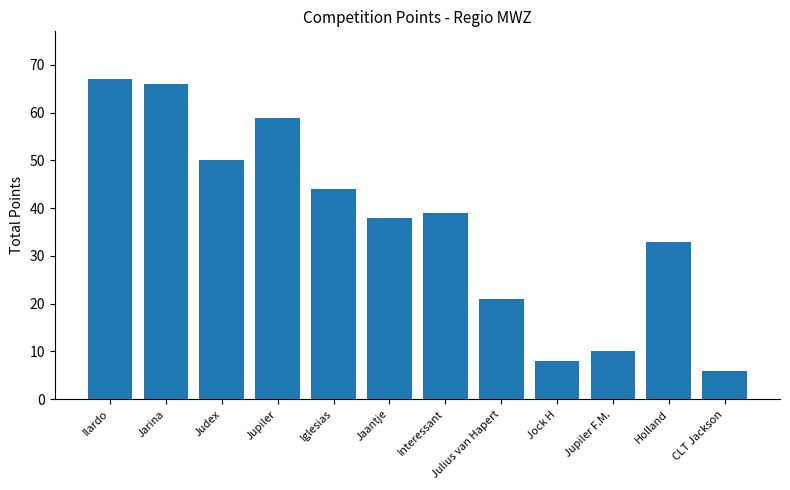

What is the change in value from Jupiler F.M. to CLT Jackson?

-4